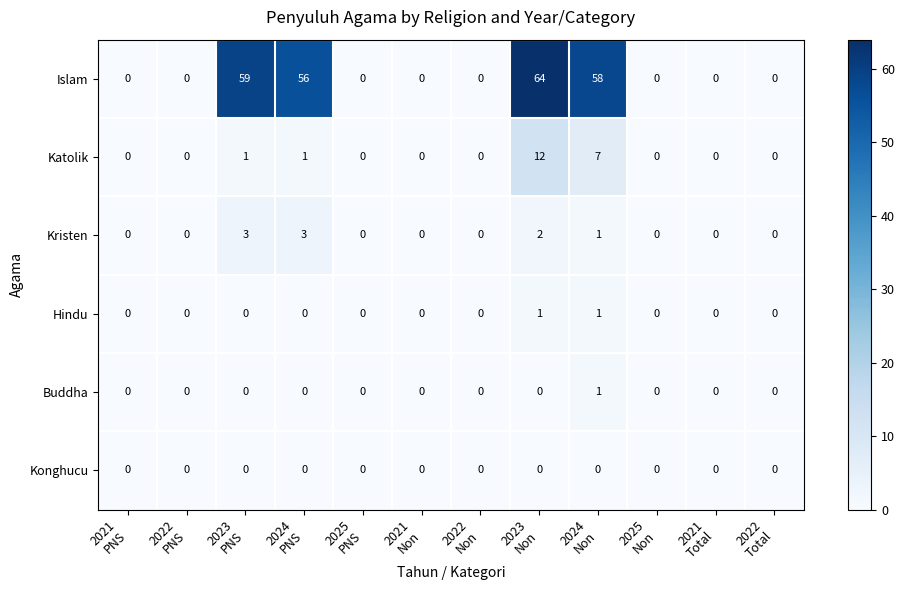

At how many categories does at least one series exceed 16?

4